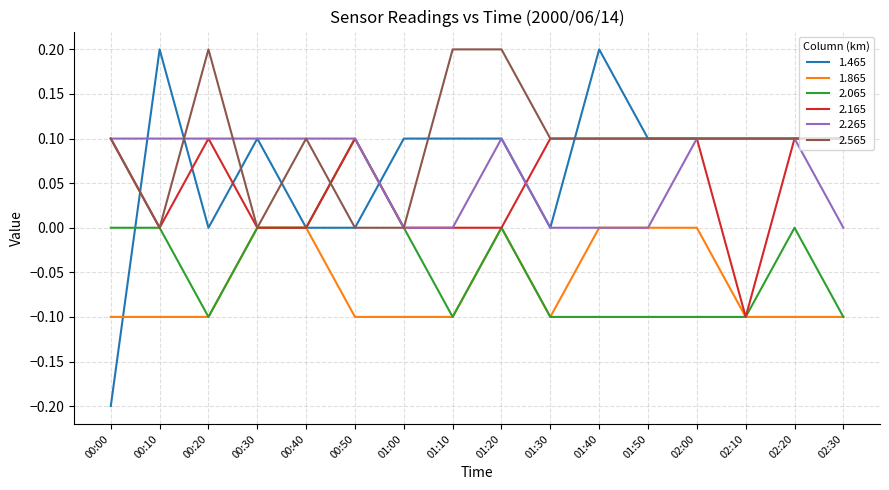

What position from the left is 02:10?

14